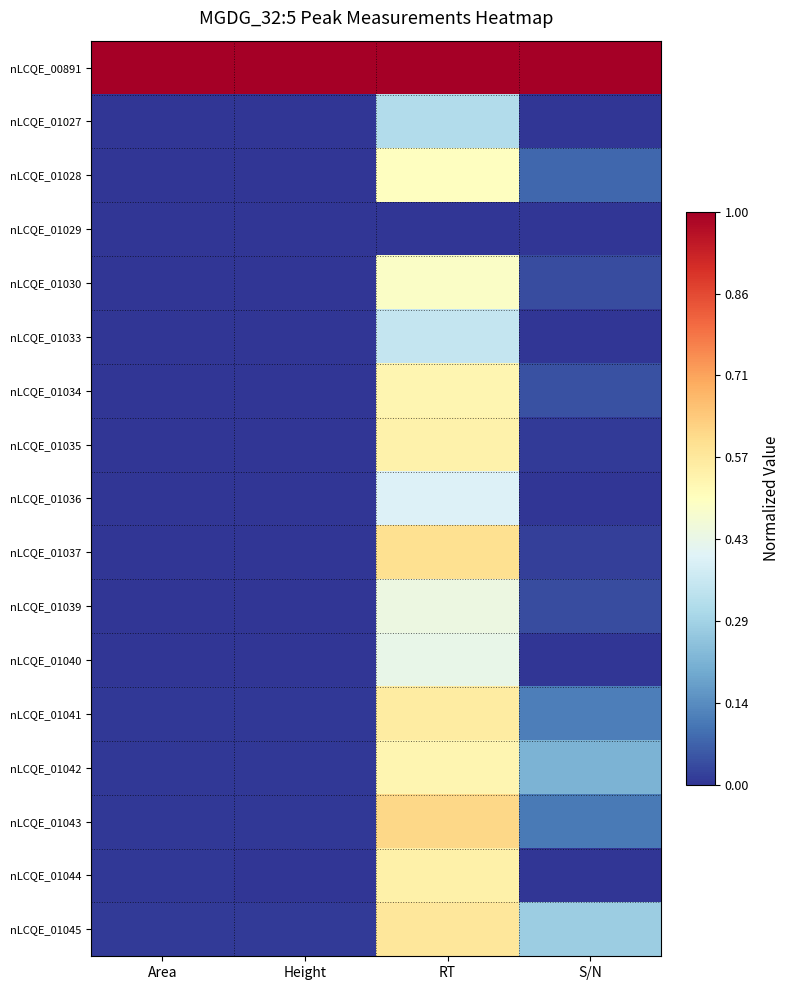

At which category is the sum across all series the highest?

RT